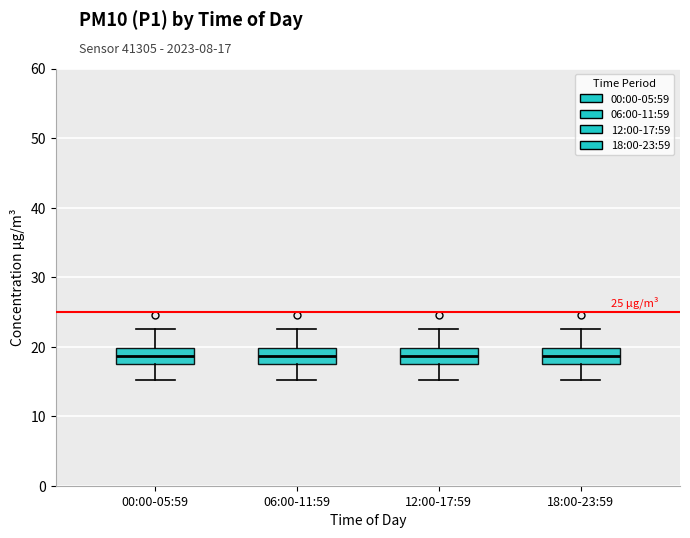

Reading left to right, read every box against the y-axis: the position of its median line, the range the box covers, and the ends of its whiskers. The values are not printed on the chart, so give them approximately, as read against the axis.

00:00-05:59: median 19, box 18 to 20, whiskers 15 to 23
06:00-11:59: median 19, box 18 to 20, whiskers 15 to 23
12:00-17:59: median 19, box 18 to 20, whiskers 15 to 23
18:00-23:59: median 19, box 18 to 20, whiskers 15 to 23